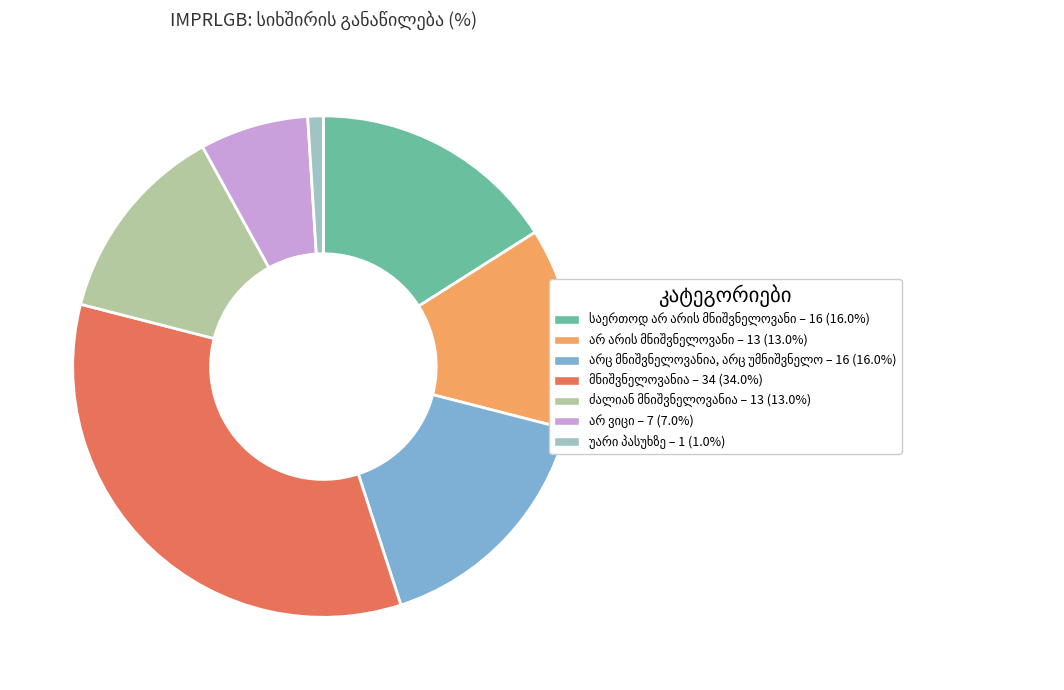

Is there any slice that represents more than half of the pie?

No